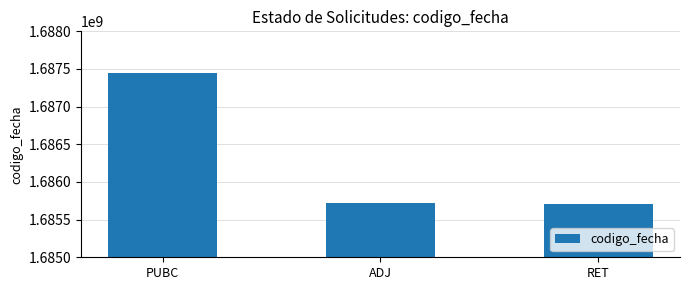

What is the label of the 1st bar from the left?

PUBC